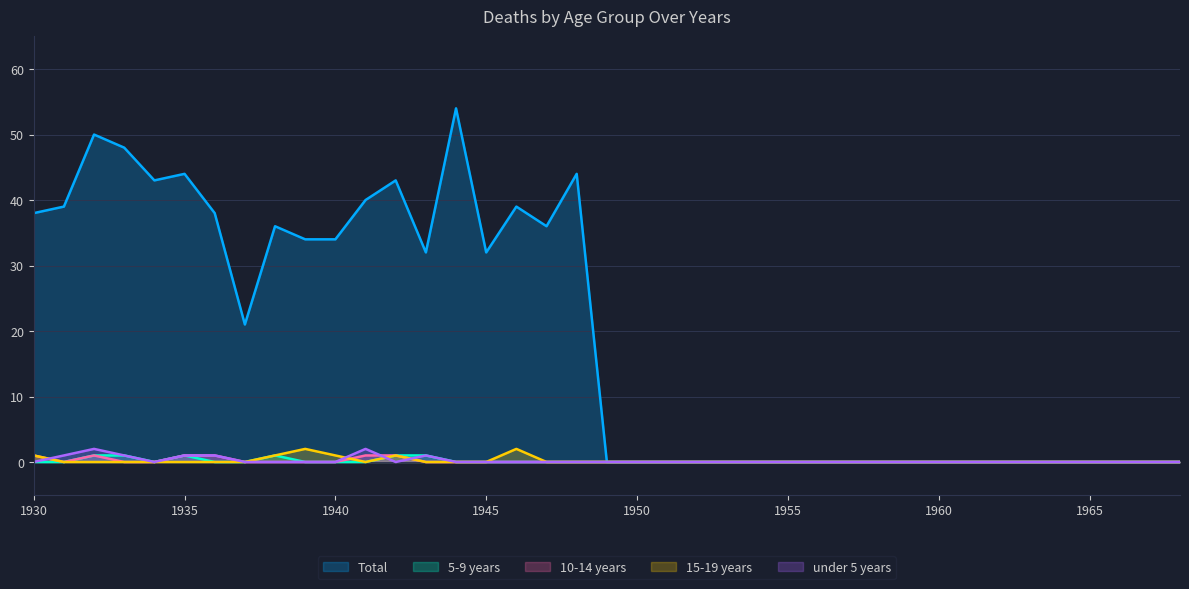

List the series in order of their peak value, highest first.

Total, 15-19 years, under 5 years, 5-9 years, 10-14 years